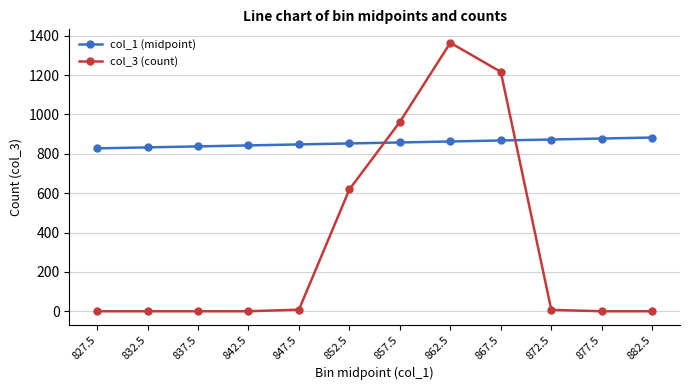

List the series in order of their overall mean, highest first.

col_1 (midpoint), col_3 (count)